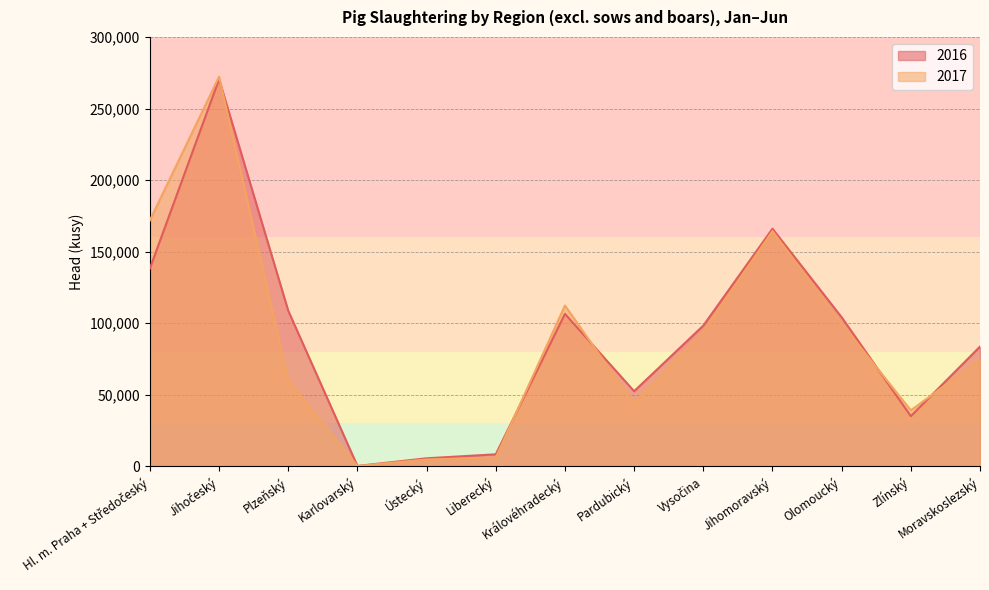

The value of 2017 at Liberecký is 10174. True or false?

False